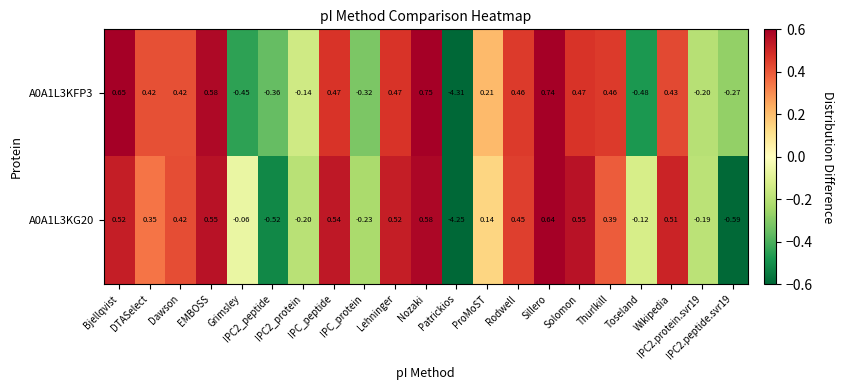

How many values in the A0A1L3KG20 series exceed 0?

13